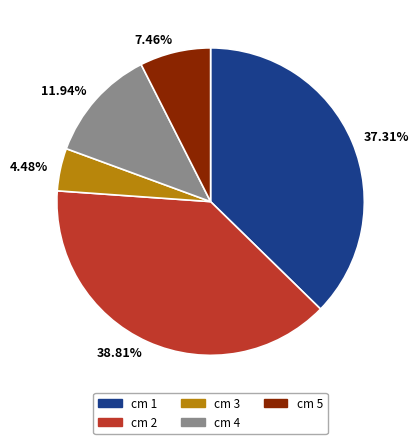

Count the number of slices in the pie.

5